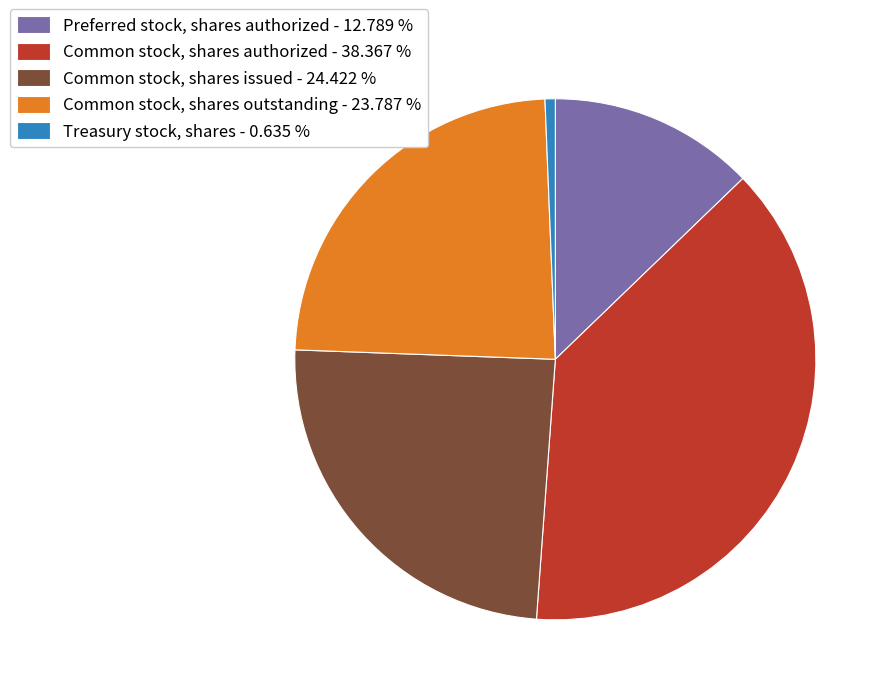

What is the largest slice in the pie chart?

Common stock, shares authorized